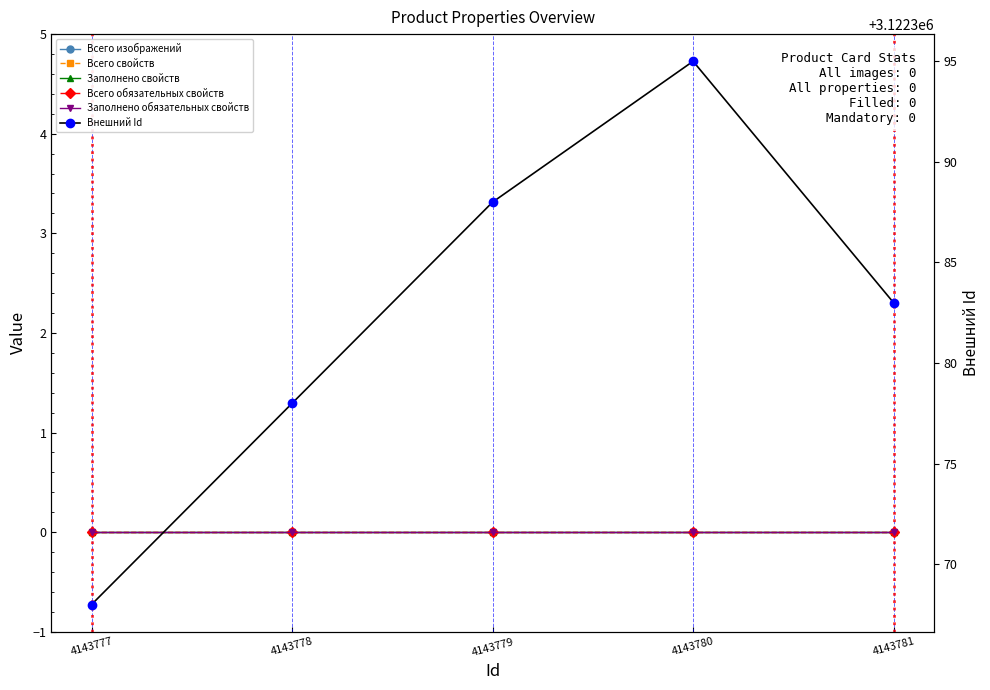

At how many categories does at least one series exceed 1750884?

5